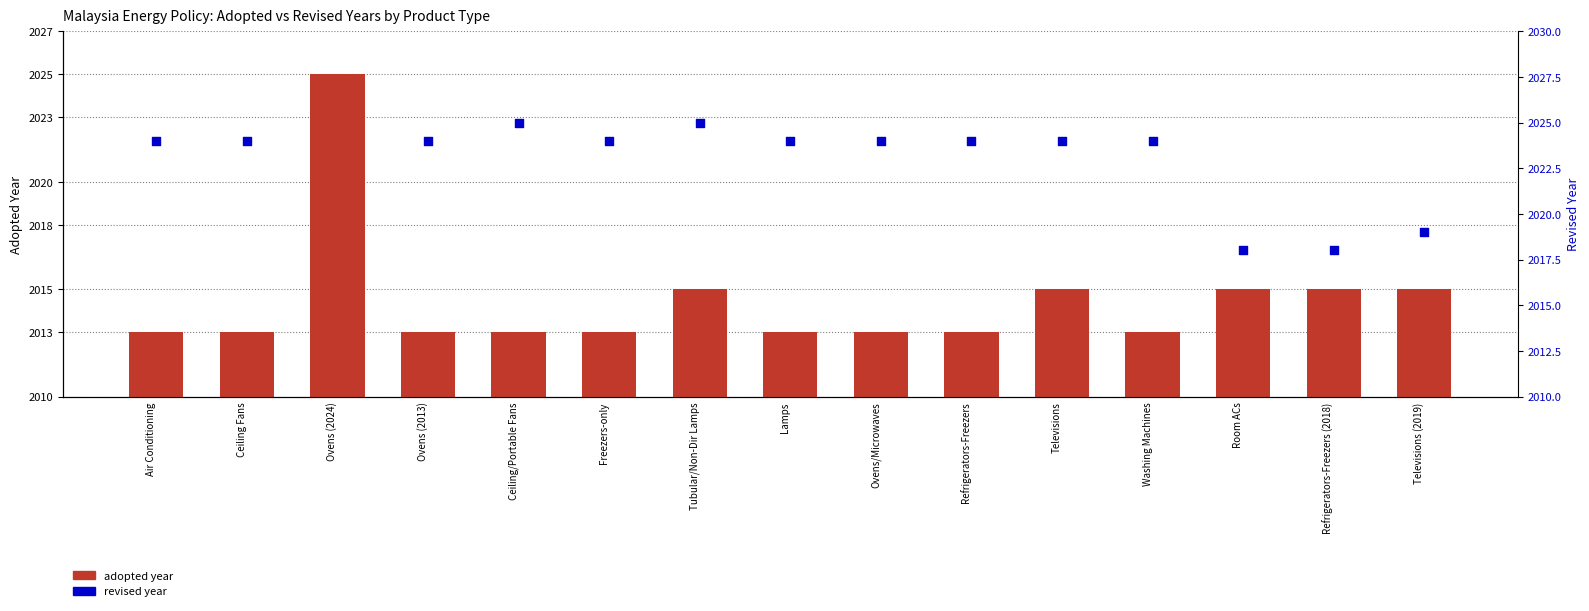

Which series reaches the maximum Y coordinate?

adopted year